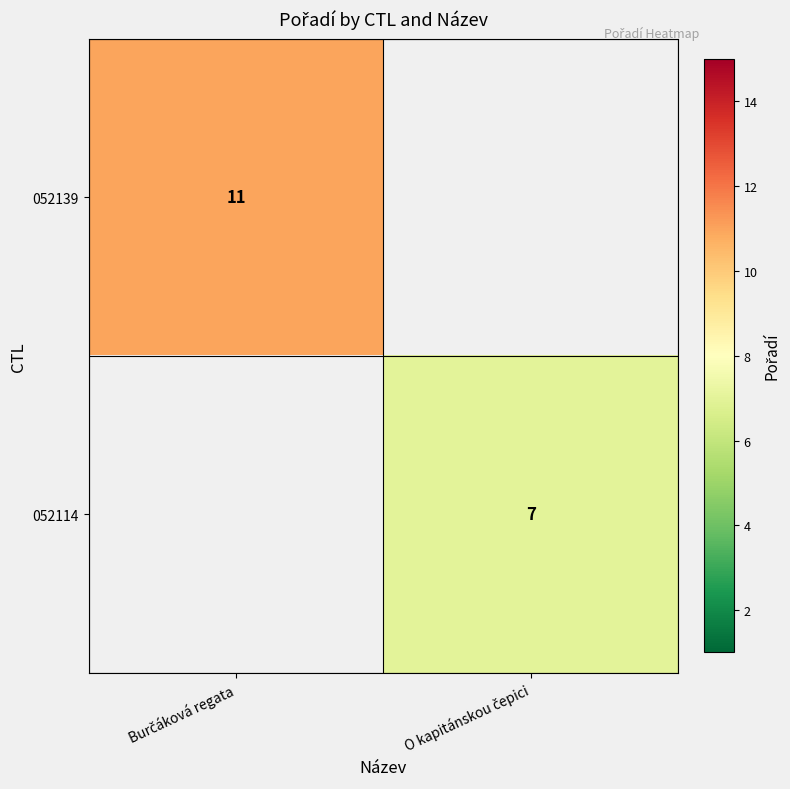

List the labels in order of 052114 value, smallest first.

Burčáková regata, O kapitánskou čepici